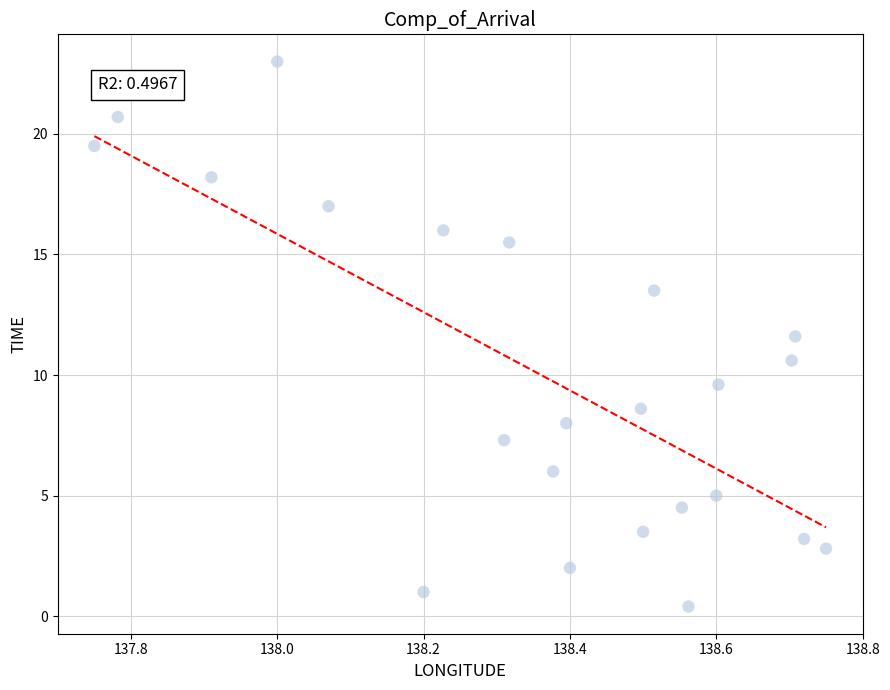

What is the range of Y values (max minus min)?

22.6